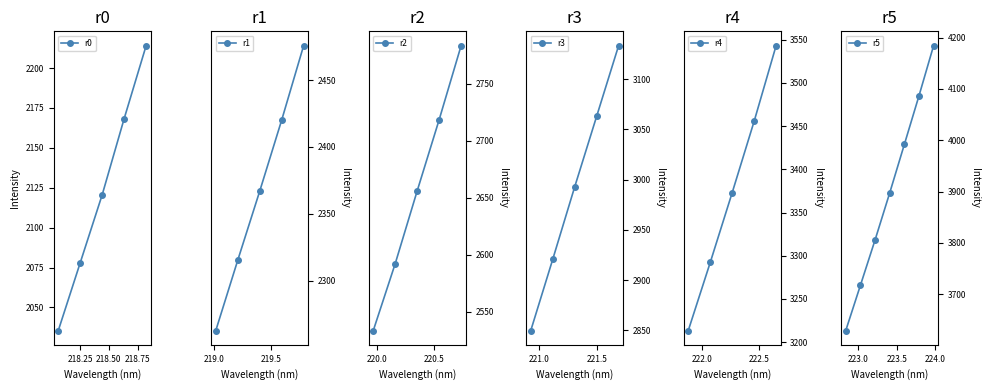

Rank the categories by value from lowest to highest.

218.0596, 218.2508, 218.442, 218.6332, 218.8244, 219.0156, 219.2067, 219.3979, 219.589, 219.7801, 219.9712, 220.1623, 220.3533, 220.5444, 220.7354, 220.9264, 221.1174, 221.3083, 221.4993, 221.6902, 221.8812, 222.0721, 222.263, 222.4538, 222.6447, 222.8355, 223.0264, 223.2172, 223.408, 223.5987, 223.7895, 223.9802